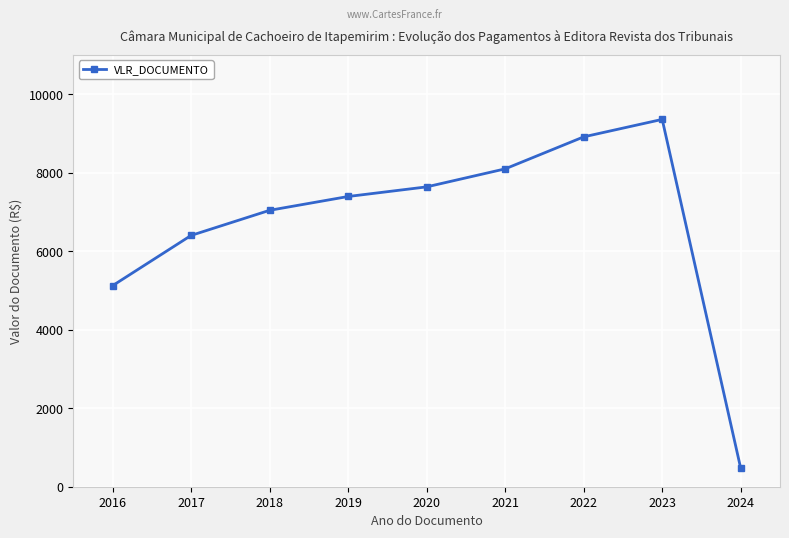

List the labels in order of value, largest first.

2023, 2022, 2021, 2020, 2019, 2018, 2017, 2016, 2024